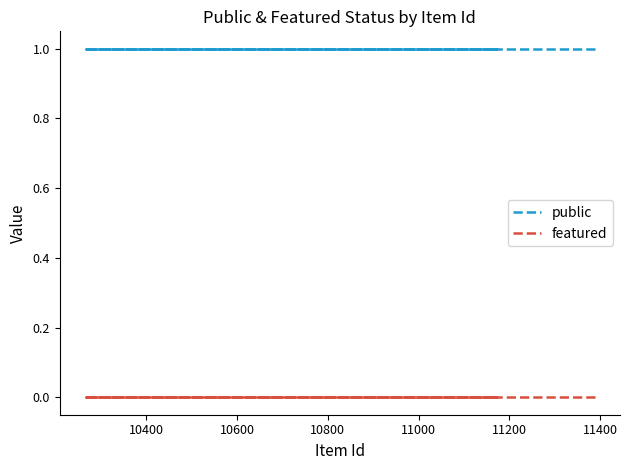

Rank the series by their average value, from highest to lowest.

public, featured